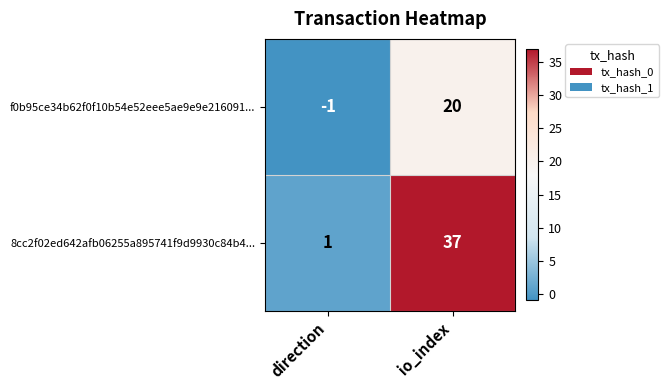

What is the difference between the f0b95ce34b62f0f10b54e52eee5ae9e9e216091... values at direction and io_index?

21